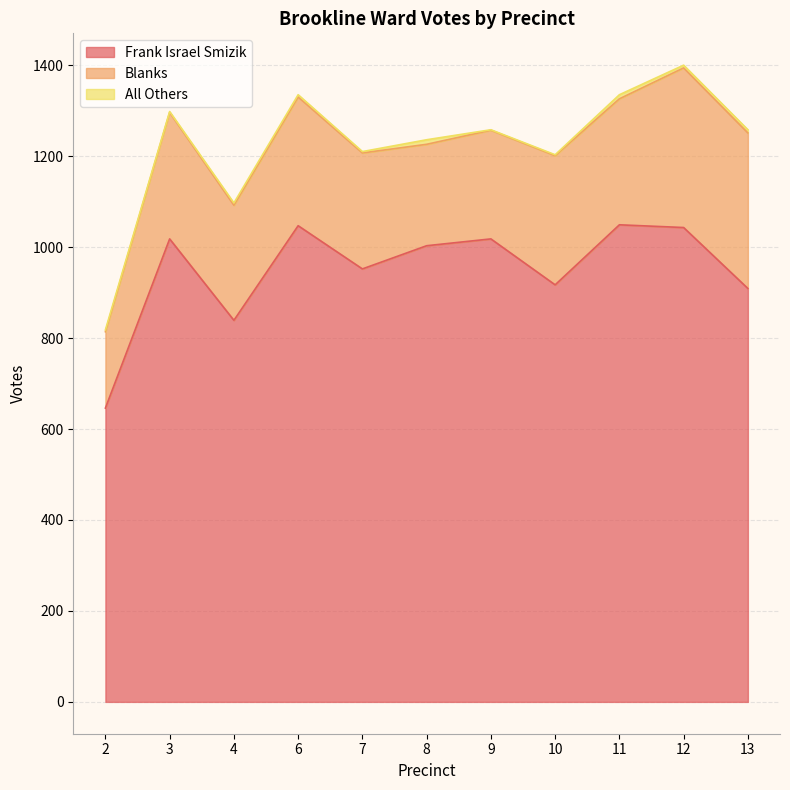

What is the difference between the second highest and minimum values in the Blanks series?

174